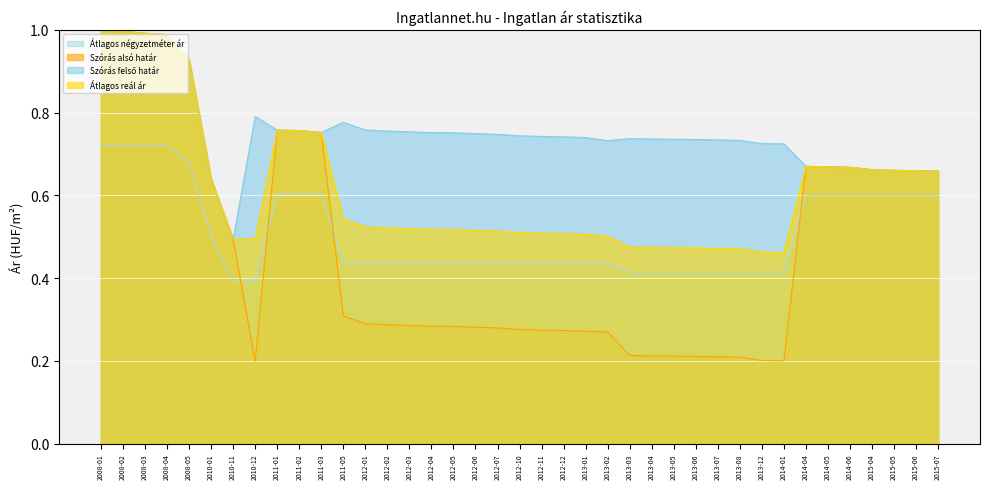

Reading left to right, transcribe all the data shown in this chart.

Átlagos négyzetméter ár: 2008-01=0.7	2008-02=0.7	2008-03=0.7	2008-04=0.7	2008-05=0.7	2010-01=0.5	2010-11=0.4	2010-12=0.4	2011-01=0.6	2011-02=0.6	2011-03=0.6	2011-05=0.4	2012-01=0.4	2012-02=0.4	2012-03=0.4	2012-04=0.4	2012-05=0.4	2012-06=0.4	2012-07=0.4	2012-10=0.4	2012-11=0.4	2012-12=0.4	2013-01=0.4	2013-02=0.4	2013-03=0.4	2013-04=0.4	2013-05=0.4	2013-06=0.4	2013-07=0.4	2013-08=0.4	2013-12=0.4	2014-01=0.4	2014-04=0.6	2014-05=0.6	2014-06=0.6	2015-04=0.6	2015-05=0.6	2015-06=0.6	2015-07=0.6
Szórás alsó határ: 2008-01=1.0	2008-02=1.0	2008-03=1.0	2008-04=1.0	2008-05=0.9	2010-01=0.6	2010-11=0.5	2010-12=0.2	2011-01=0.8	2011-02=0.8	2011-03=0.8	2011-05=0.3	2012-01=0.3	2012-02=0.3	2012-03=0.3	2012-04=0.3	2012-05=0.3	2012-06=0.3	2012-07=0.3	2012-10=0.3	2012-11=0.3	2012-12=0.3	2013-01=0.3	2013-02=0.3	2013-03=0.2	2013-04=0.2	2013-05=0.2	2013-06=0.2	2013-07=0.2	2013-08=0.2	2013-12=0.2	2014-01=0.2	2014-04=0.7	2014-05=0.7	2014-06=0.7	2015-04=0.7	2015-05=0.7	2015-06=0.7	2015-07=0.7
Szórás felső határ: 2008-01=1.0	2008-02=1.0	2008-03=1.0	2008-04=1.0	2008-05=0.9	2010-01=0.6	2010-11=0.5	2010-12=0.8	2011-01=0.8	2011-02=0.8	2011-03=0.8	2011-05=0.8	2012-01=0.8	2012-02=0.8	2012-03=0.8	2012-04=0.8	2012-05=0.8	2012-06=0.7	2012-07=0.7	2012-10=0.7	2012-11=0.7	2012-12=0.7	2013-01=0.7	2013-02=0.7	2013-03=0.7	2013-04=0.7	2013-05=0.7	2013-06=0.7	2013-07=0.7	2013-08=0.7	2013-12=0.7	2014-01=0.7	2014-04=0.7	2014-05=0.7	2014-06=0.7	2015-04=0.7	2015-05=0.7	2015-06=0.7	2015-07=0.7
Átlagos reál ár: 2008-01=1.0	2008-02=1.0	2008-03=1.0	2008-04=1.0	2008-05=0.9	2010-01=0.6	2010-11=0.5	2010-12=0.5	2011-01=0.8	2011-02=0.8	2011-03=0.8	2011-05=0.5	2012-01=0.5	2012-02=0.5	2012-03=0.5	2012-04=0.5	2012-05=0.5	2012-06=0.5	2012-07=0.5	2012-10=0.5	2012-11=0.5	2012-12=0.5	2013-01=0.5	2013-02=0.5	2013-03=0.5	2013-04=0.5	2013-05=0.5	2013-06=0.5	2013-07=0.5	2013-08=0.5	2013-12=0.5	2014-01=0.5	2014-04=0.7	2014-05=0.7	2014-06=0.7	2015-04=0.7	2015-05=0.7	2015-06=0.7	2015-07=0.7